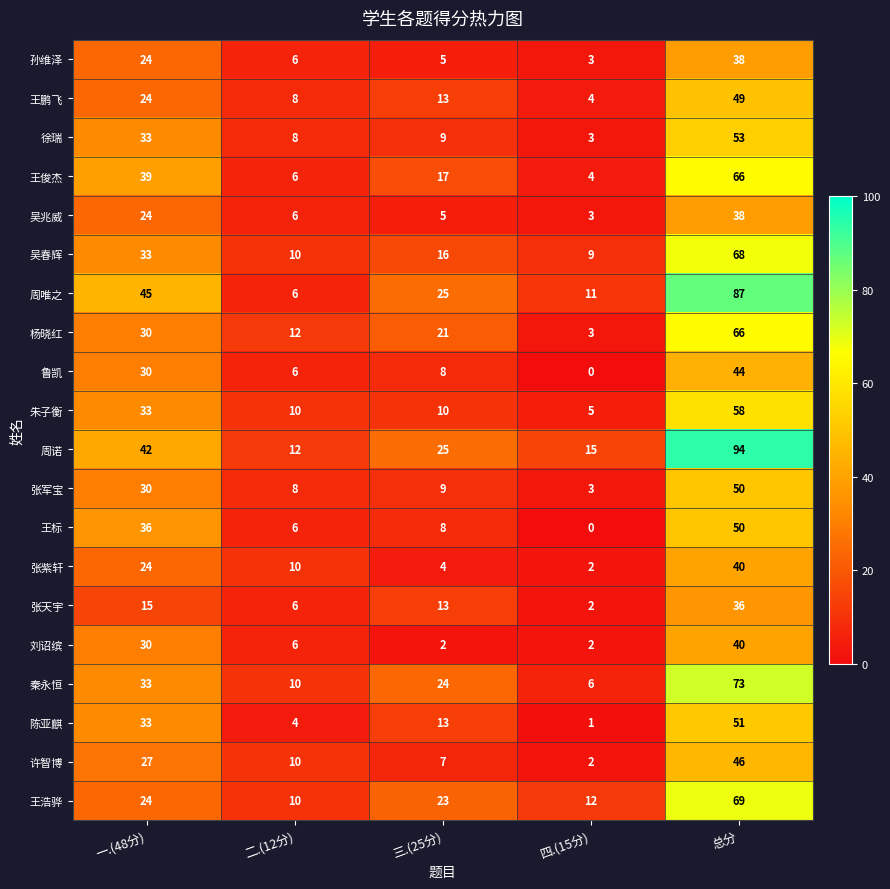

Which series has the largest total across all categories?

周诺